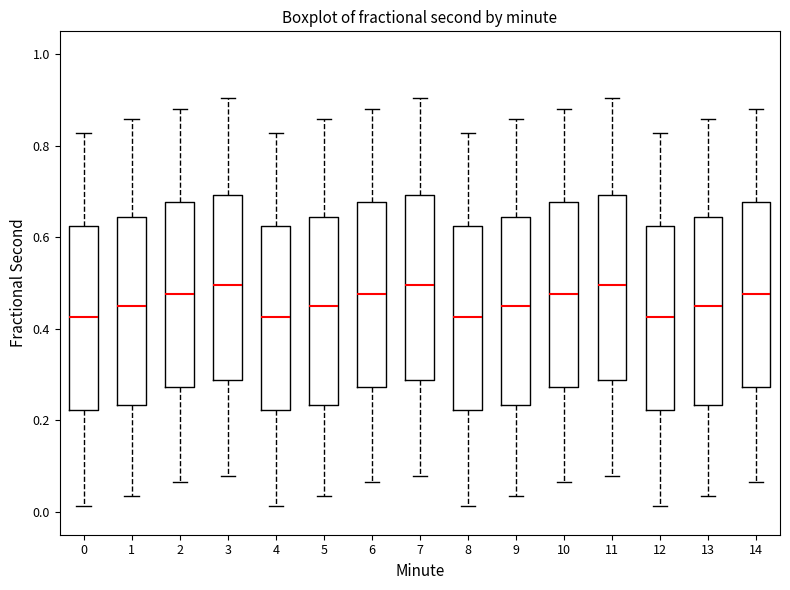

Reading left to right, read every box against the y-axis: the position of its median line, the range the box covers, and the ends of its whiskers. The values are not printed on the chart, so give them approximately, as read against the axis.

0: median 0.42, box 0.22 to 0.62, whiskers 0.02 to 0.82
1: median 0.46, box 0.24 to 0.64, whiskers 0.04 to 0.86
2: median 0.48, box 0.28 to 0.68, whiskers 0.06 to 0.88
3: median 0.50, box 0.28 to 0.70, whiskers 0.08 to 0.90
4: median 0.42, box 0.22 to 0.62, whiskers 0.02 to 0.82
5: median 0.46, box 0.24 to 0.64, whiskers 0.04 to 0.86
6: median 0.48, box 0.28 to 0.68, whiskers 0.06 to 0.88
7: median 0.50, box 0.28 to 0.70, whiskers 0.08 to 0.90
8: median 0.42, box 0.22 to 0.62, whiskers 0.02 to 0.82
9: median 0.46, box 0.24 to 0.64, whiskers 0.04 to 0.86
10: median 0.48, box 0.28 to 0.68, whiskers 0.06 to 0.88
11: median 0.50, box 0.28 to 0.70, whiskers 0.08 to 0.90
12: median 0.42, box 0.22 to 0.62, whiskers 0.02 to 0.82
13: median 0.46, box 0.24 to 0.64, whiskers 0.04 to 0.86
14: median 0.48, box 0.28 to 0.68, whiskers 0.06 to 0.88